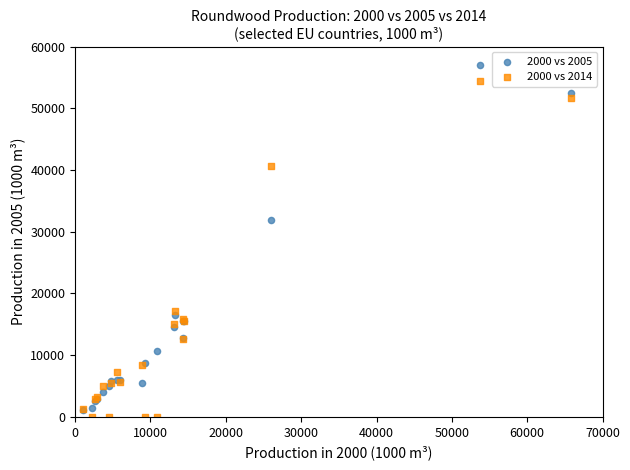

Across all series, what Y value is closest to 28473?

31944.5